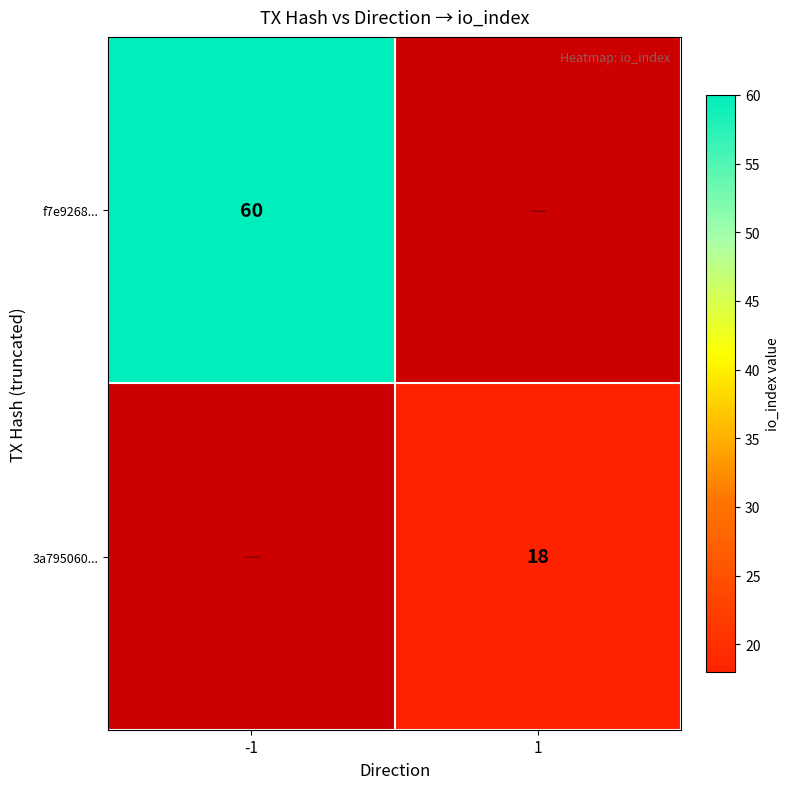

Is it true that f7e9268... equals 60 at -1?

True